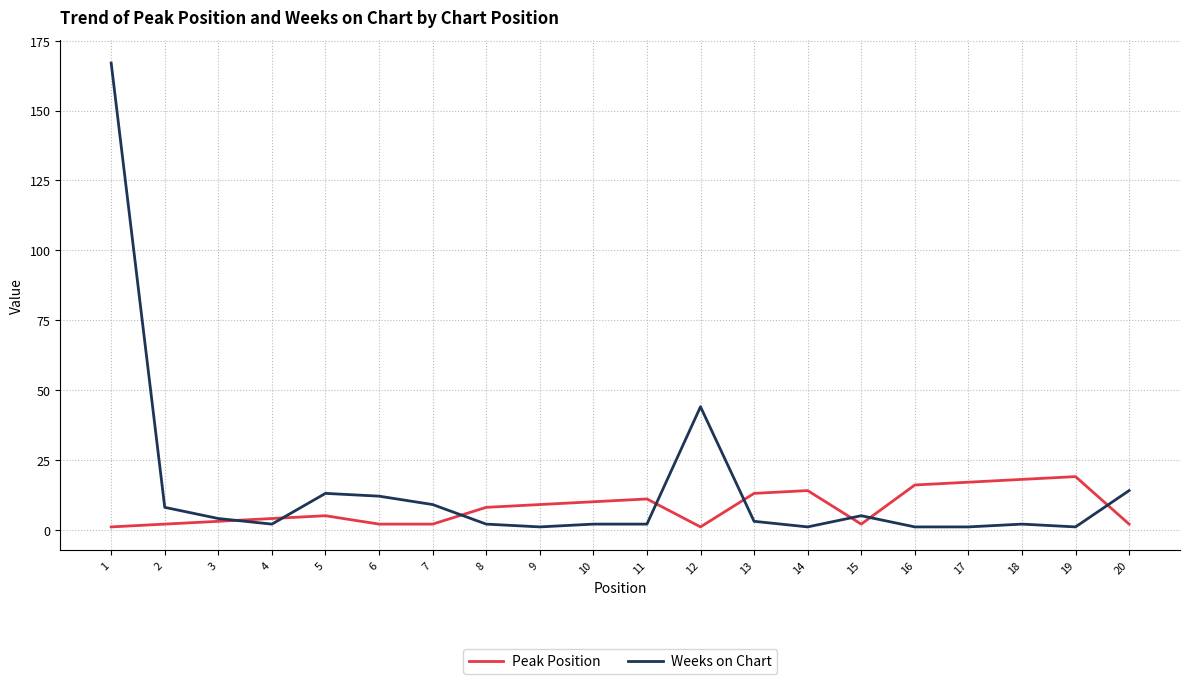

Reading right to left, what are all the values shown in this chart?

Peak Position: 2	19	18	17	16	2	14	13	1	11	10	9	8	2	2	5	4	3	2	1
Weeks on Chart: 14	1	2	1	1	5	1	3	44	2	2	1	2	9	12	13	2	4	8	167